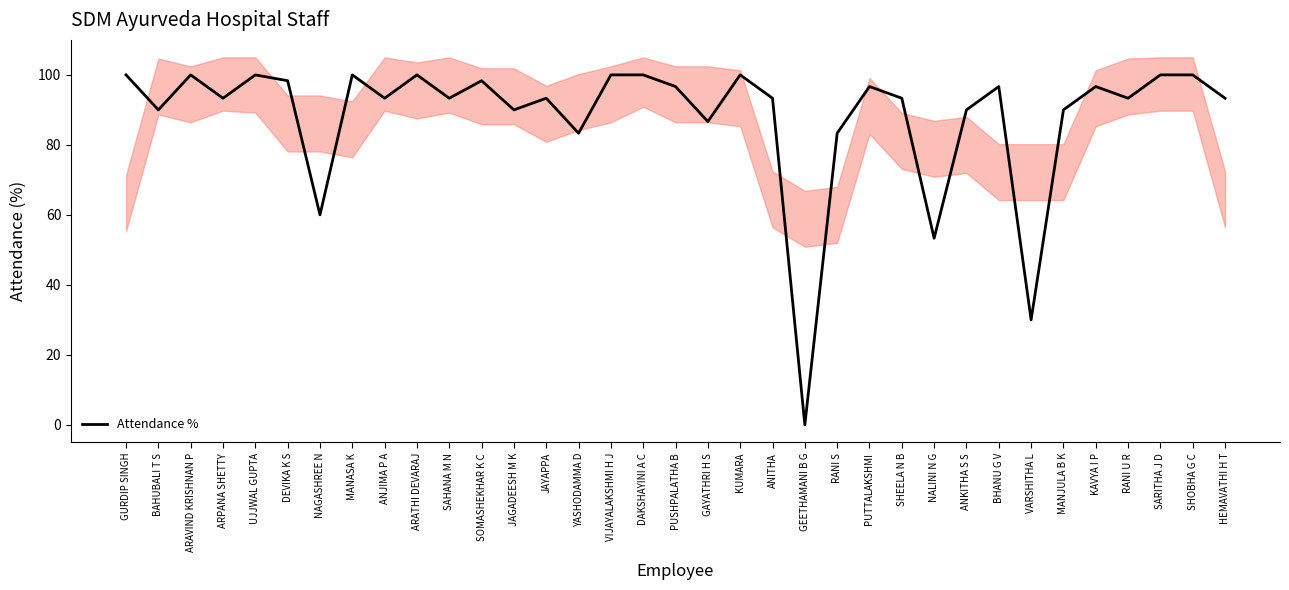

Count the number of categories in the chart.

35